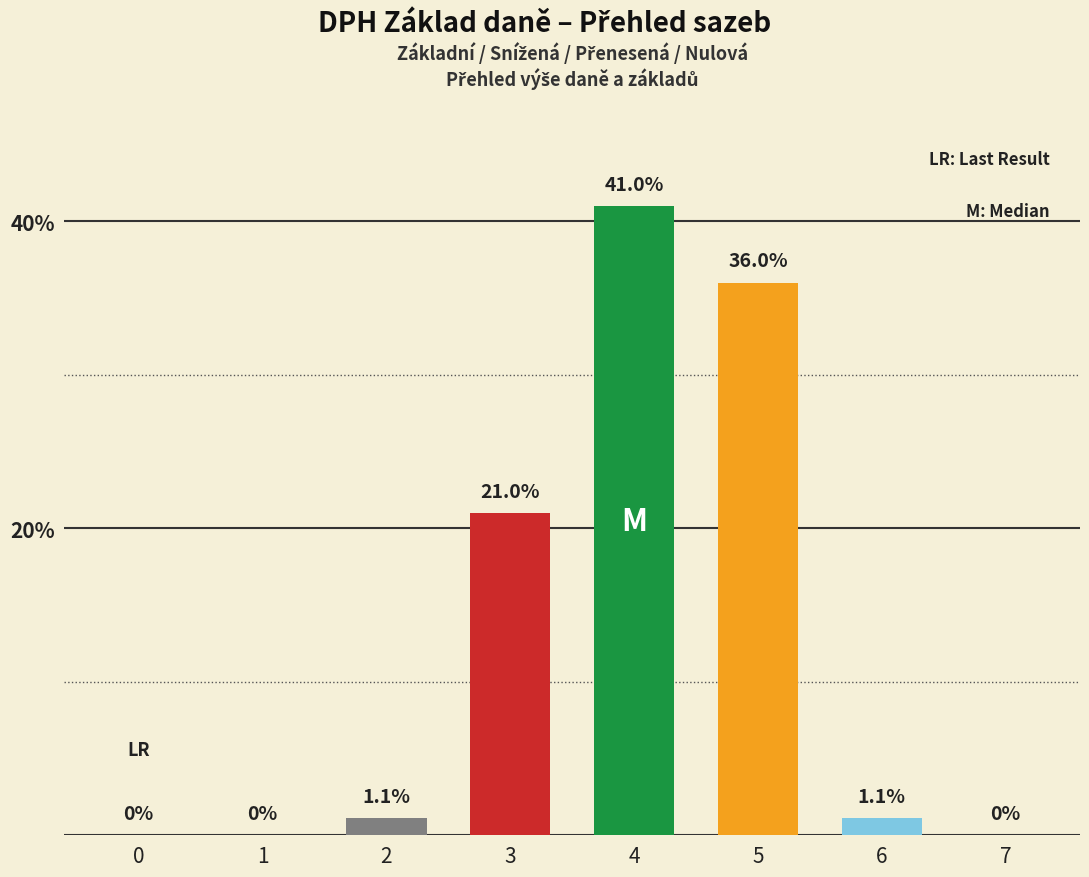

Where is the data nearest to the value 20?

3